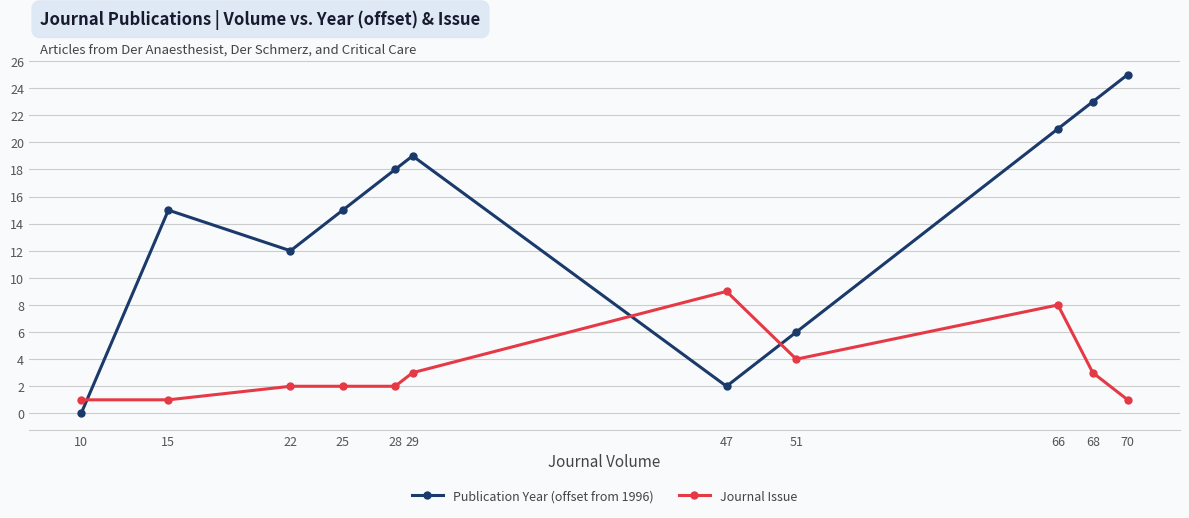

In Publication Year (offset from 1996), how many points are lower than both neighbors (excluding endpoints)?

2